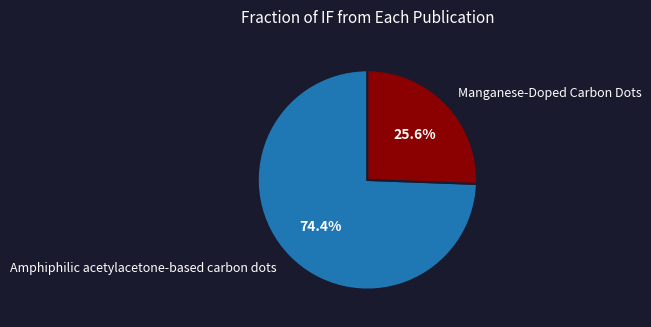

What is the smallest slice in the pie chart?

Manganese-Doped Carbon Dots